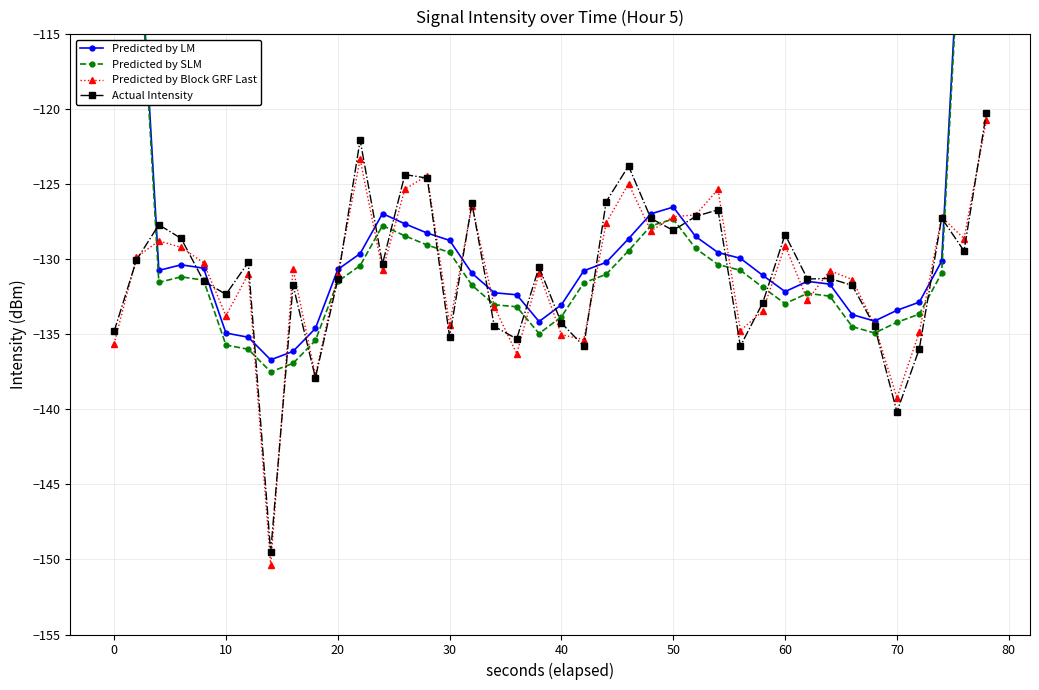

How many data points in Predicted by SLM are above -131?

17